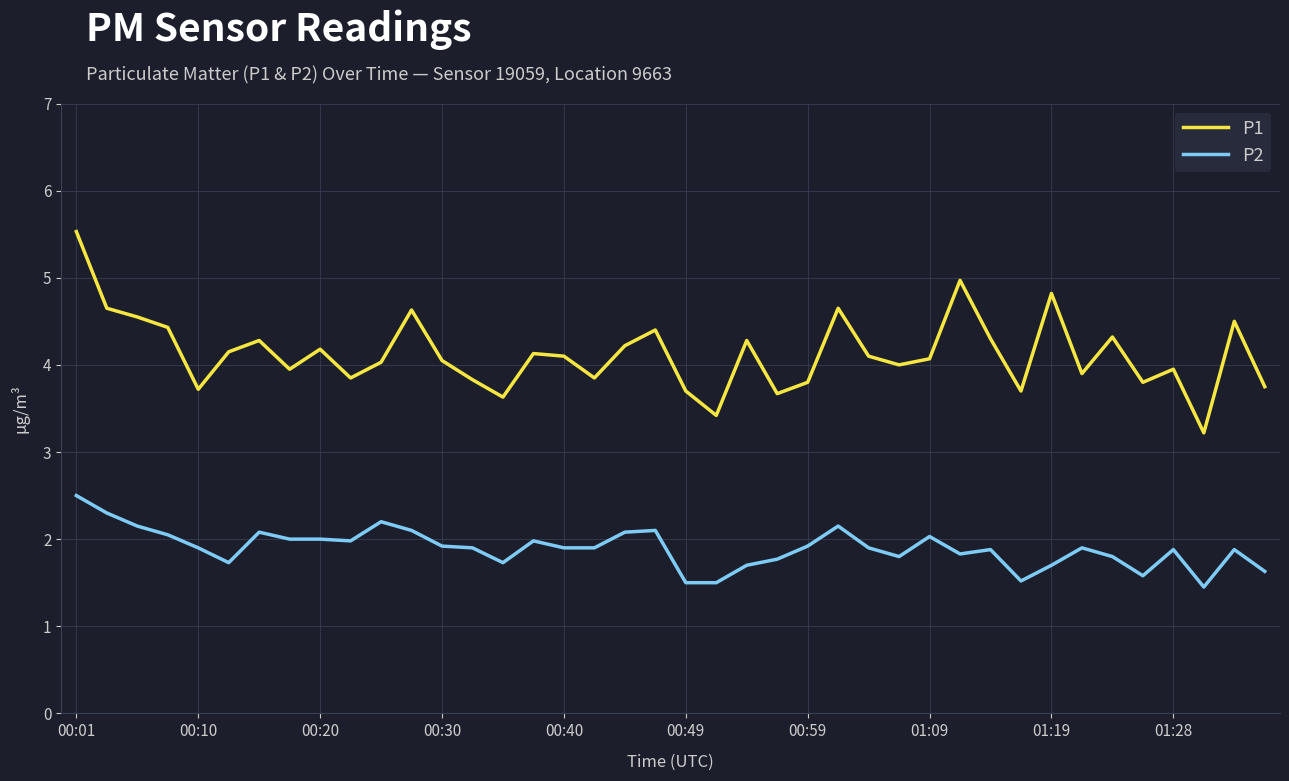

What are all the series names shown in the legend?

P1, P2